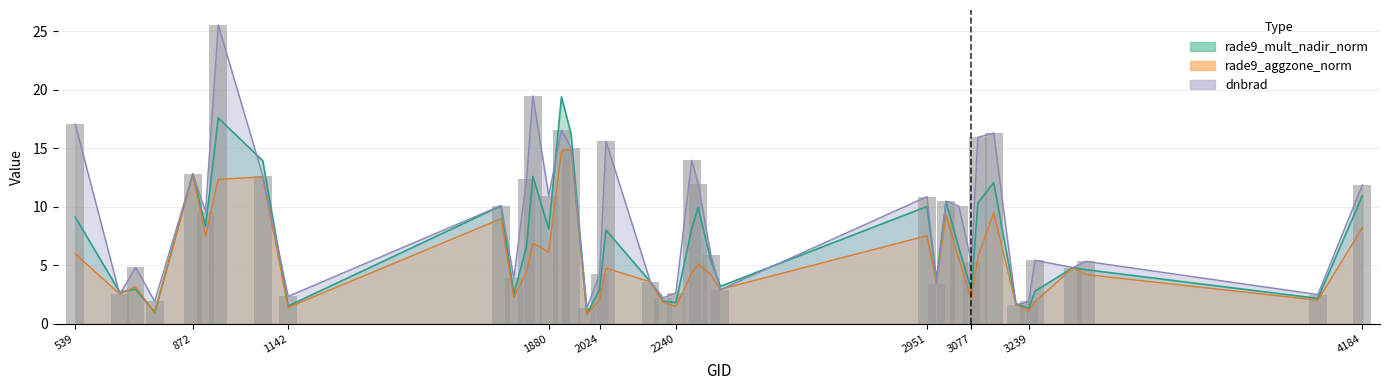

What are all the series names shown in the legend?

rade9_mult_nadir_norm, rade9_aggzone_norm, dnbrad